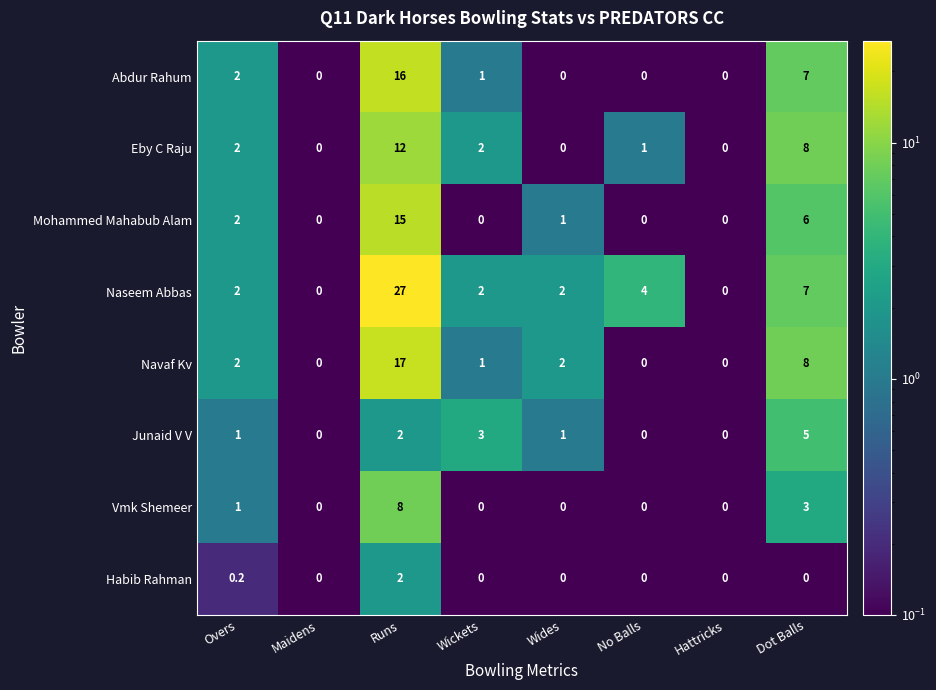

Rank the series by their maximum value, from lowest to highest.

Habib Rahman, Junaid V V, Vmk Shemeer, Eby C Raju, Mohammed Mahabub Alam, Abdur Rahum, Navaf Kv, Naseem Abbas